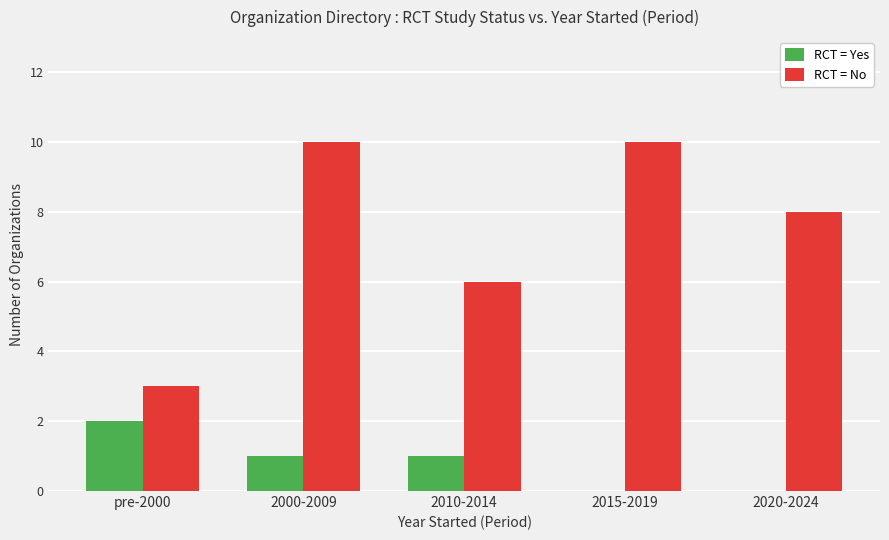

What is the total value across all series at 2020-2024?

8